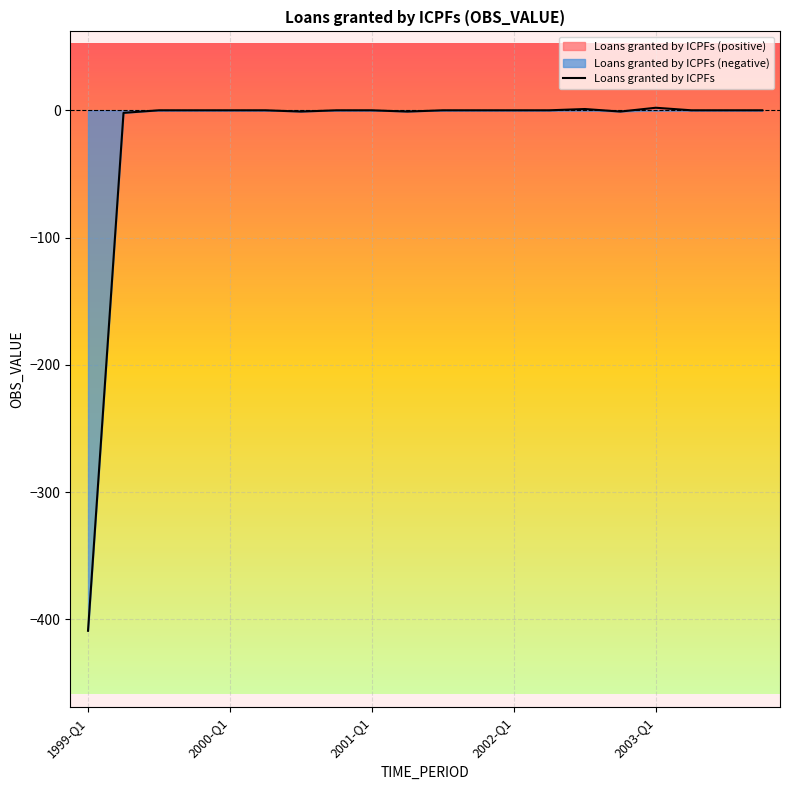

How many points are lower than both their immediate neighbors (excluding endpoints)?

3